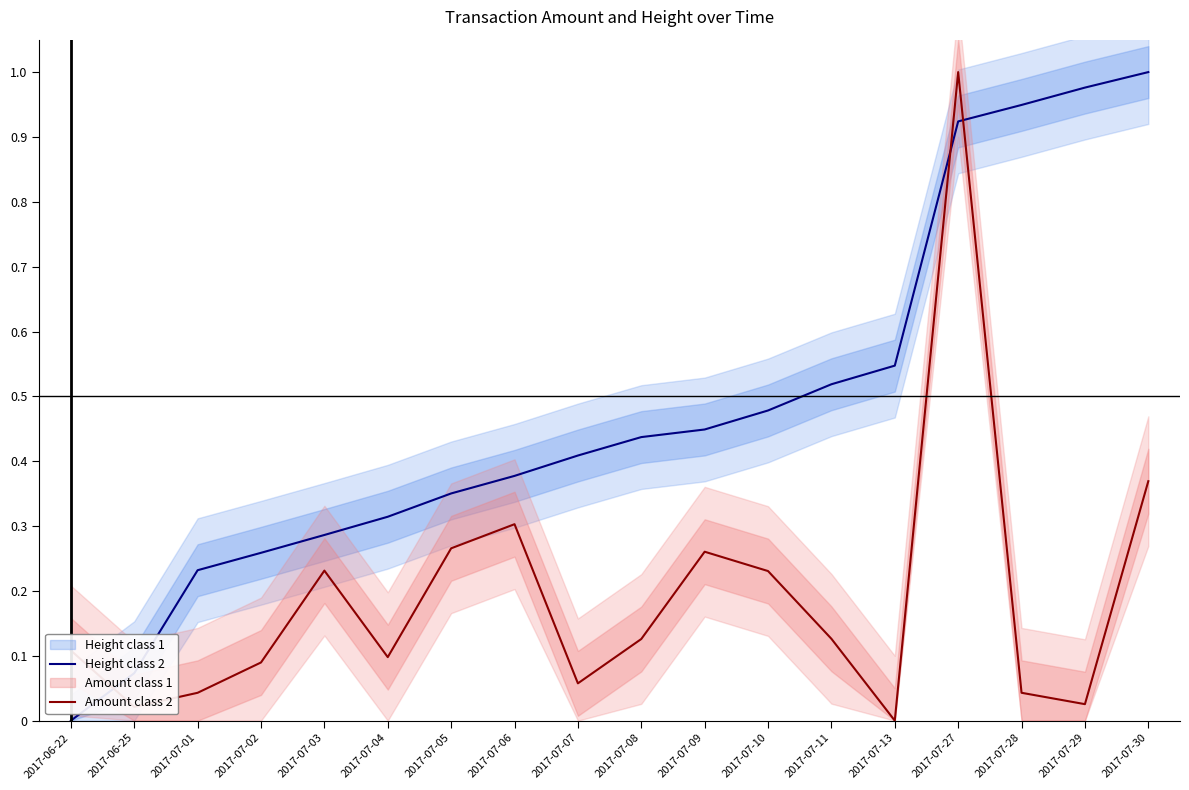

Which series has the largest total across all categories?

Height class 2